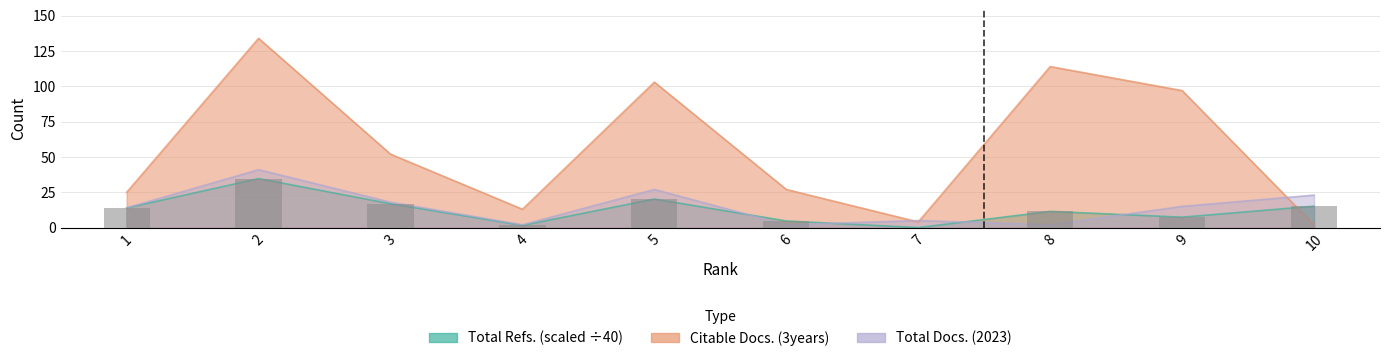

The Total Docs. (2023) series shows 27.0 at 5. True or false?

True